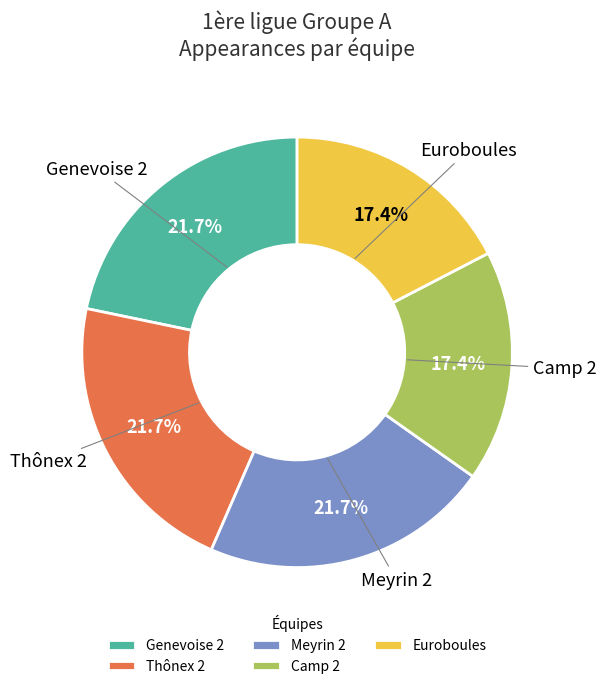

What percentage is NOT represented by Meyrin 2?

78.3%